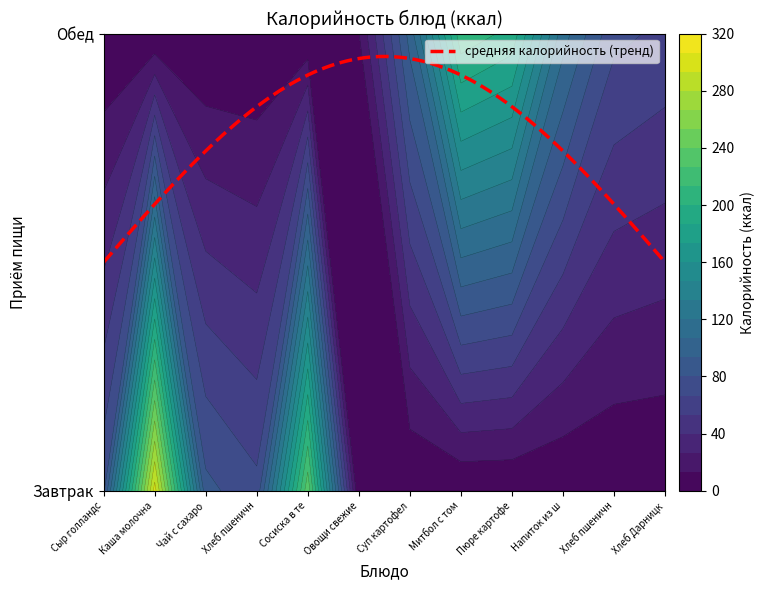

The value of Завтрак at Чай с сахаром и лимоном is 146.7. True or false?

False